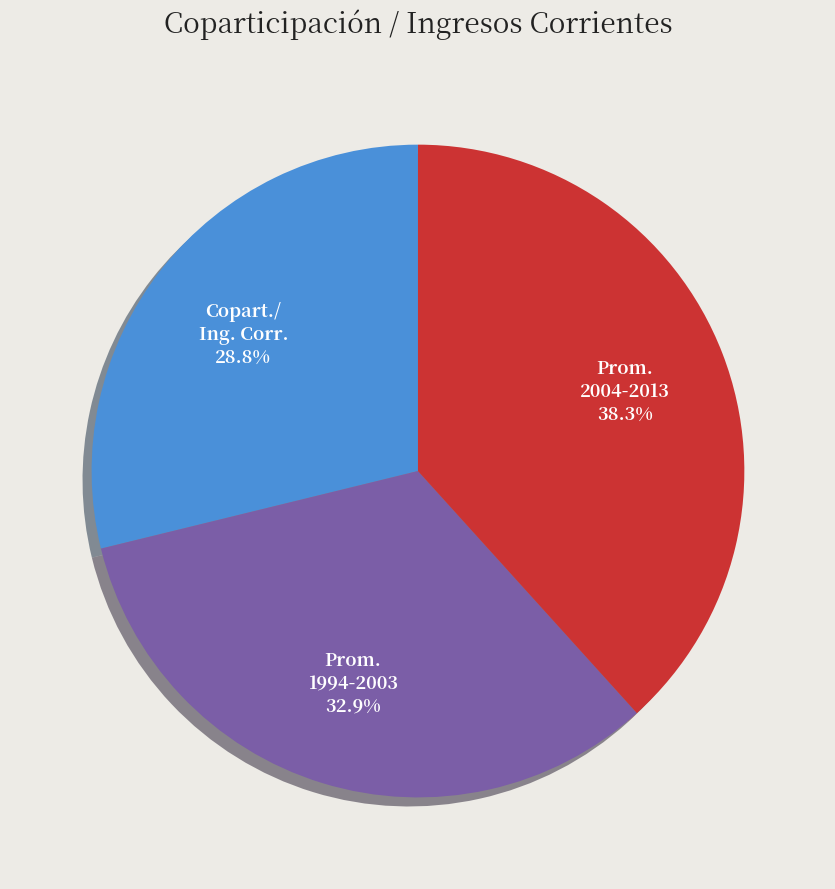

Does any single category account for the majority?

No